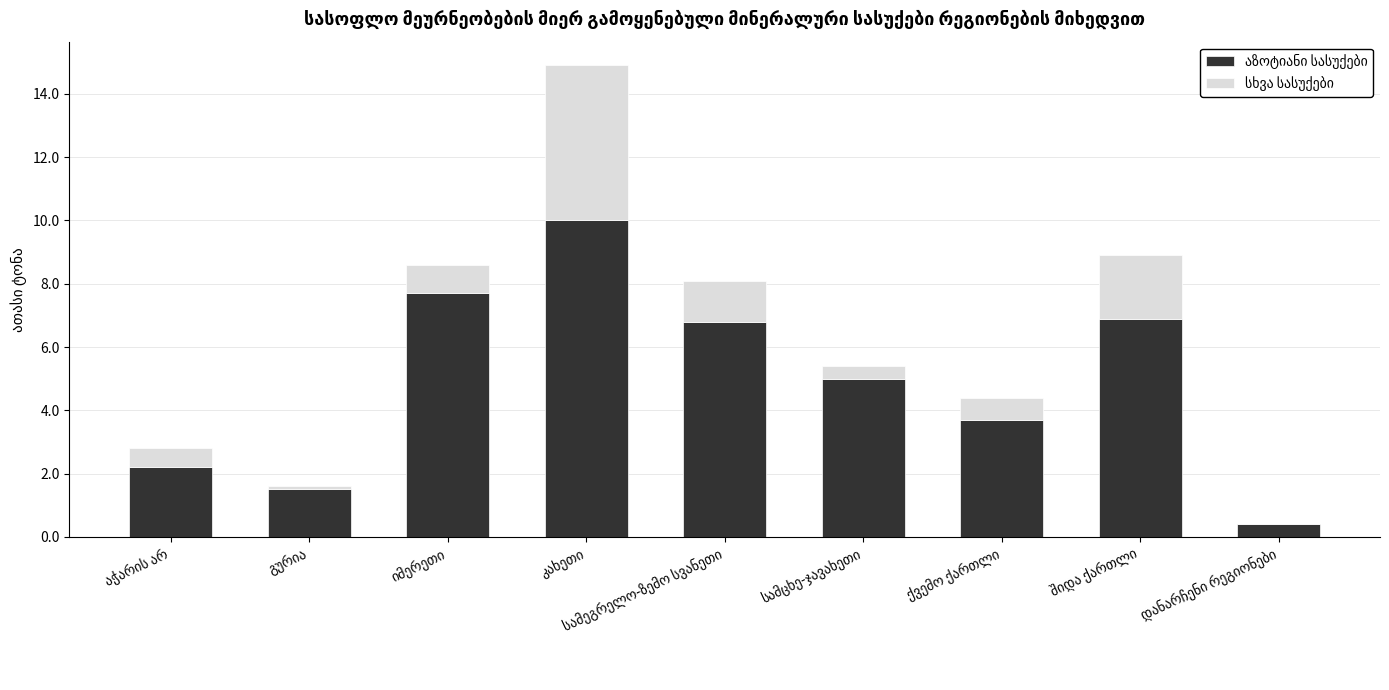

At which category is the sum across all series the highest?

კახეთი